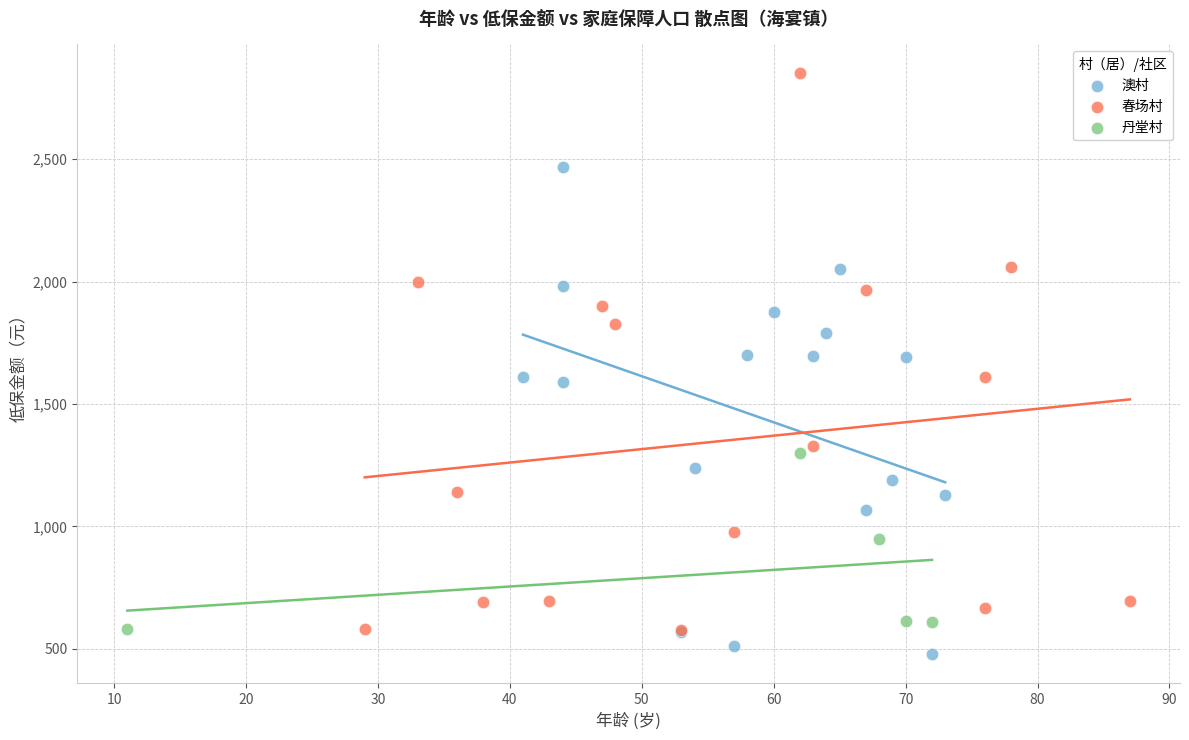

Which series reaches the minimum Y coordinate?

澳村